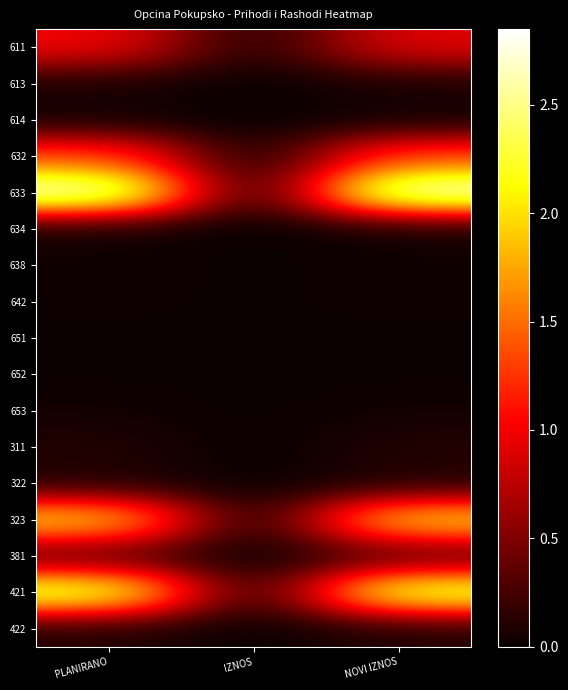

How many distinct data groups are displayed?

17